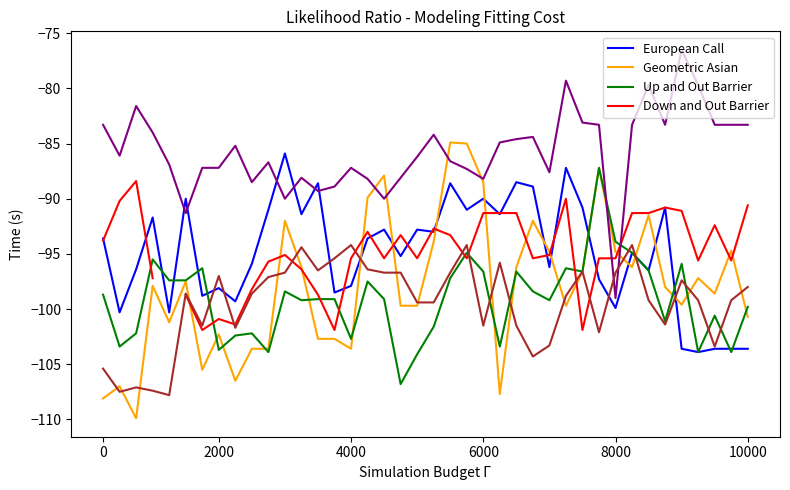

Is the value of European Call at 9 greater than the value of Up and Out Barrier at 6?

Yes